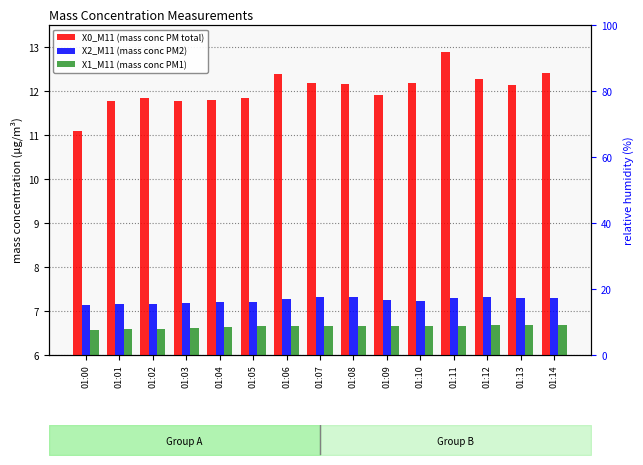

Which series has the widest spread of values?

X0_M11